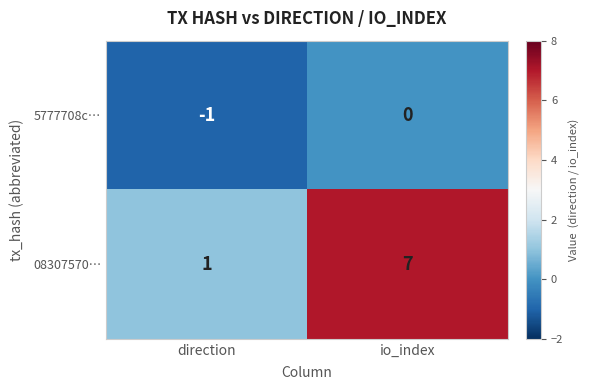

How many distinct data groups are displayed?

2